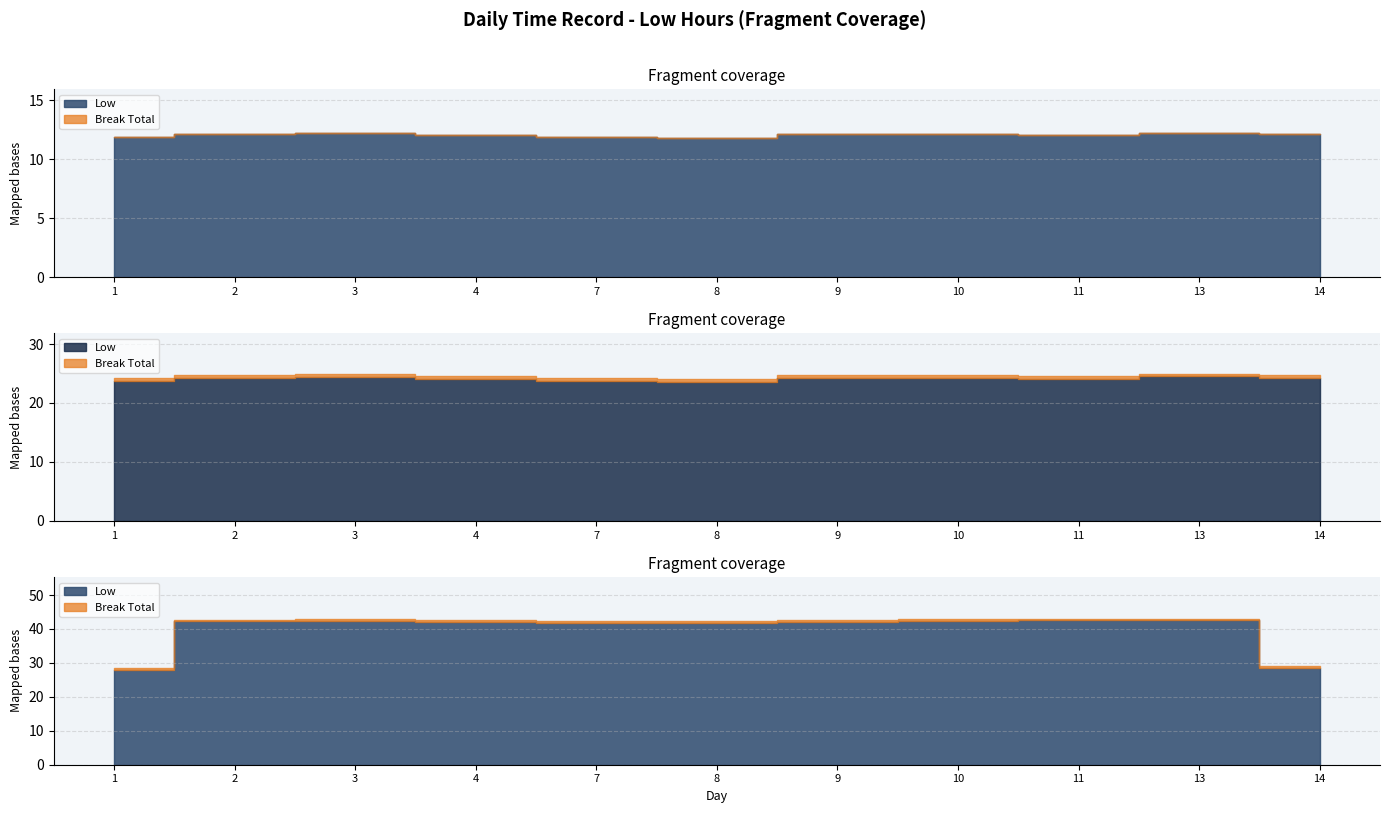

At which category does Low reach its first local valley?

8